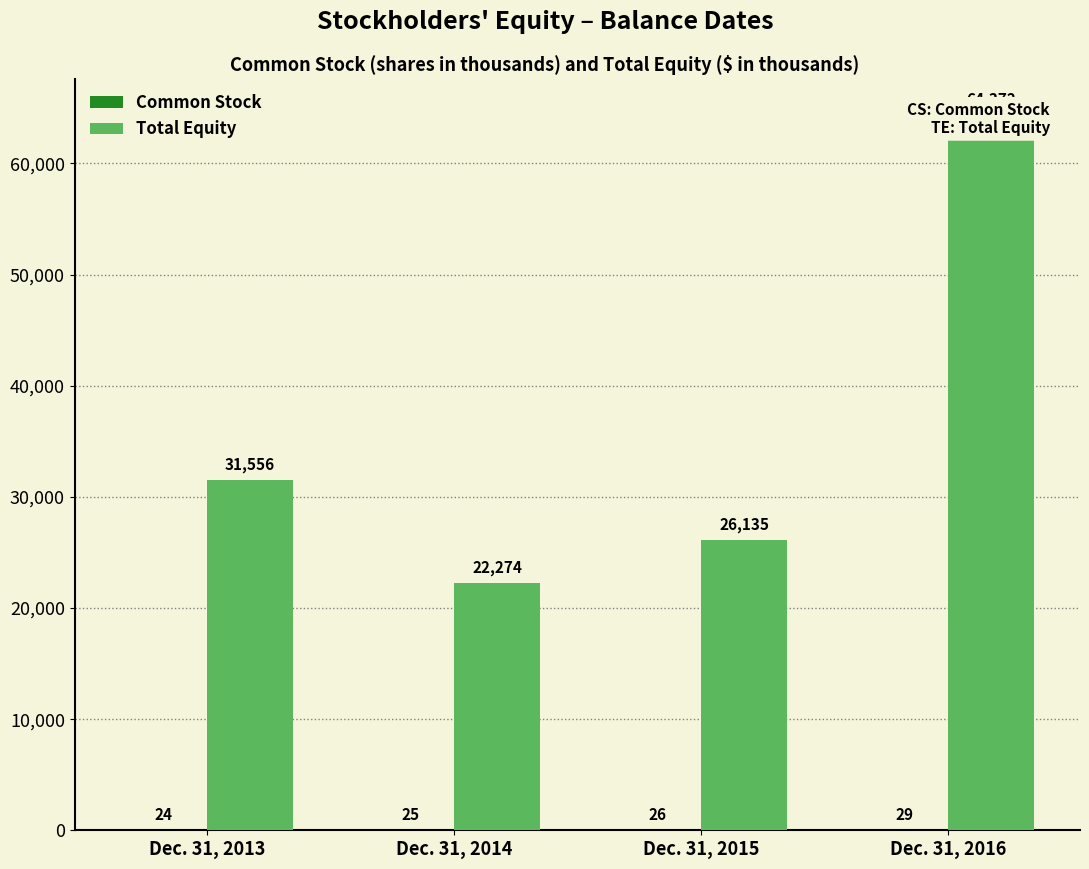

Rank the categories by Common Stock value from highest to lowest.

Dec. 31, 2016, Dec. 31, 2015, Dec. 31, 2014, Dec. 31, 2013